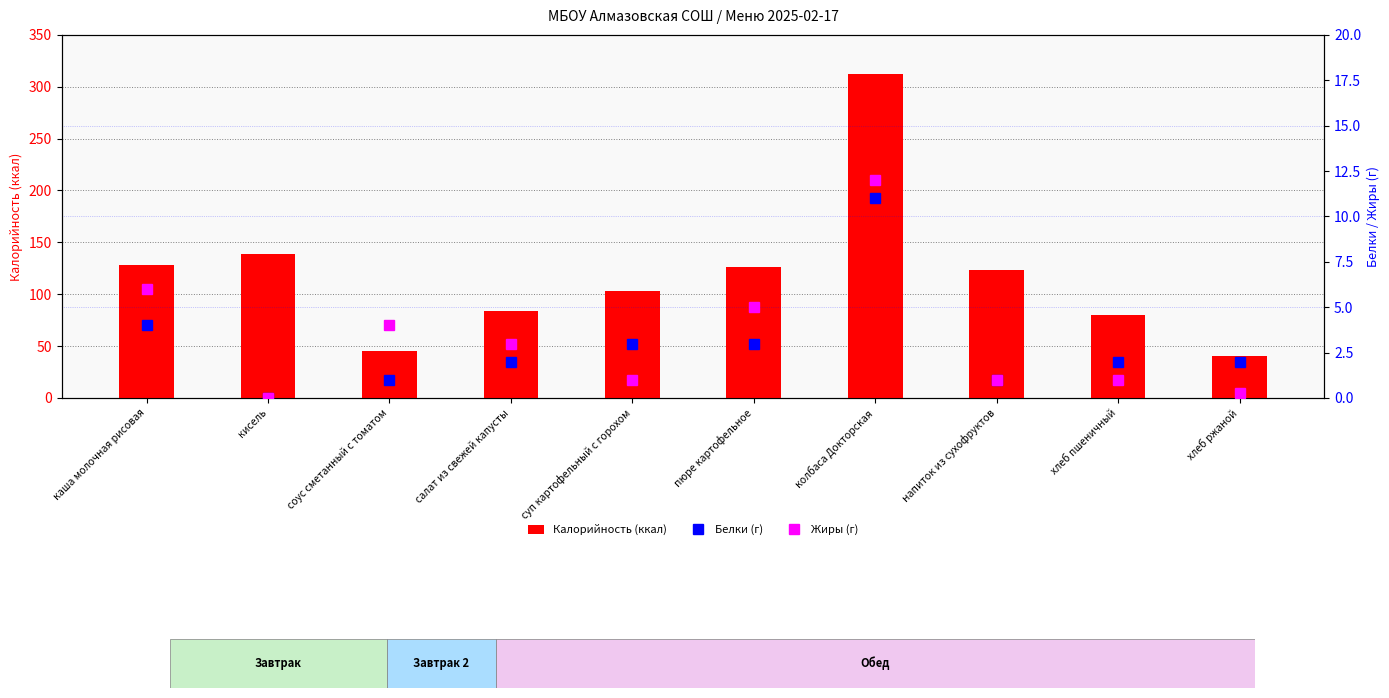

What is the difference between the maximum and minimum values in the Белки (г) series?

11.0